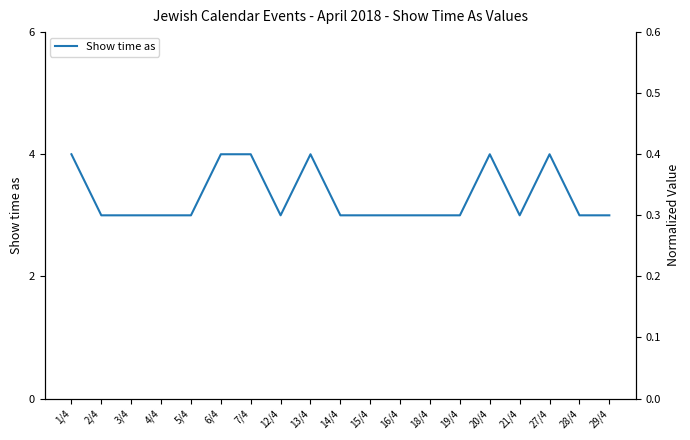

What is the sum of the values at 1/4 and 20/4?

8